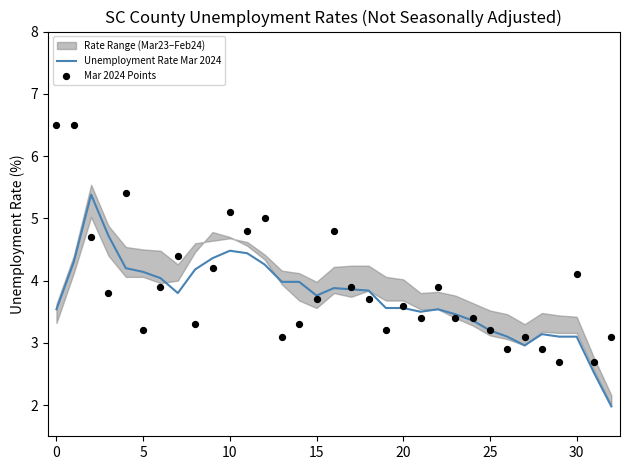

What is the maximum value for Unemployment Rate Mar 2024?

5.4